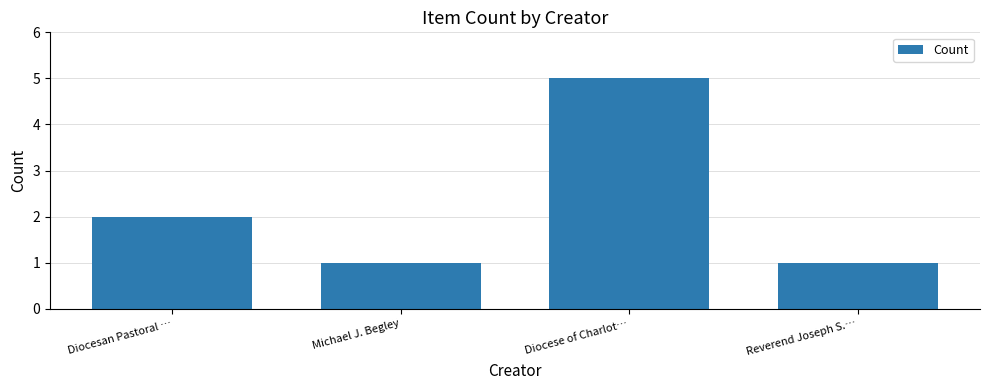

What position from the left is Reverend Joseph S.…?

4